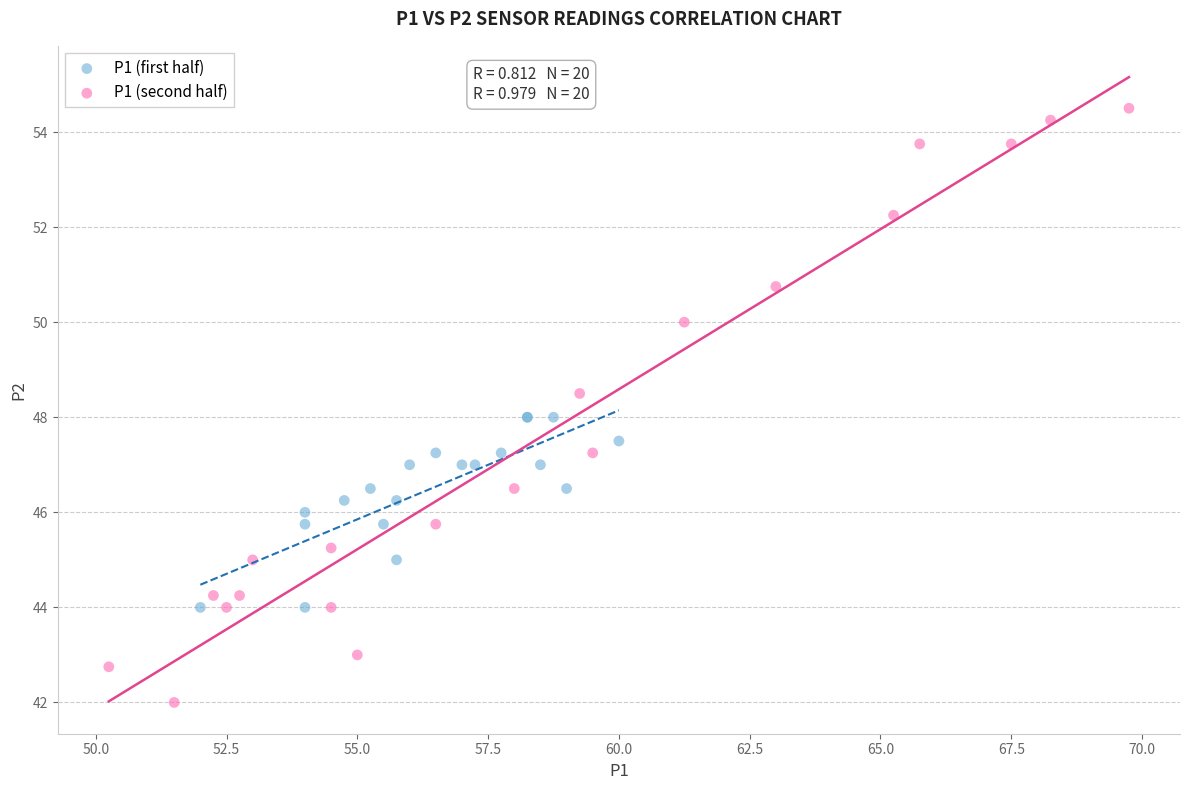

Which series reaches the maximum Y coordinate?

P1 (second half)